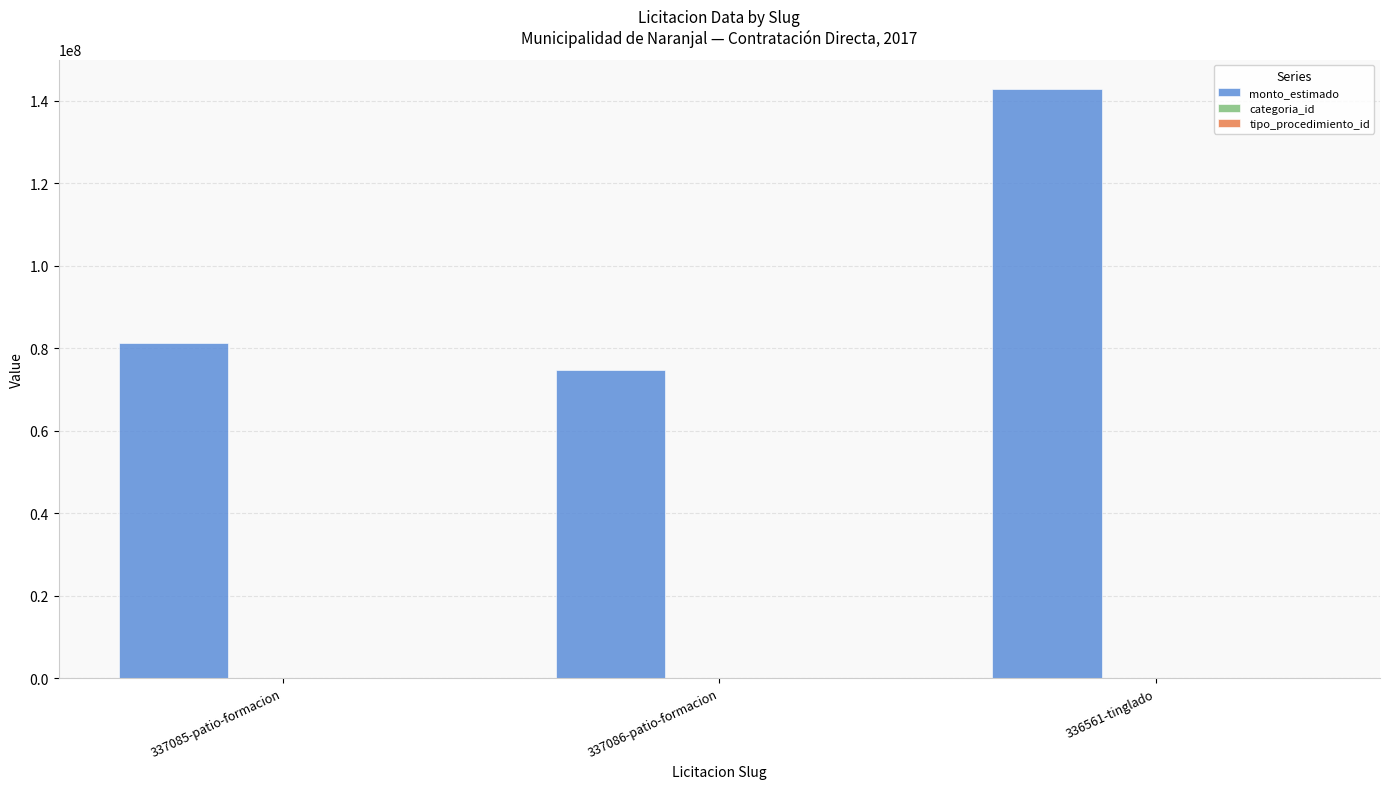

The value of monto_estimado at 337085-patio-formacion is 81170350. True or false?

True